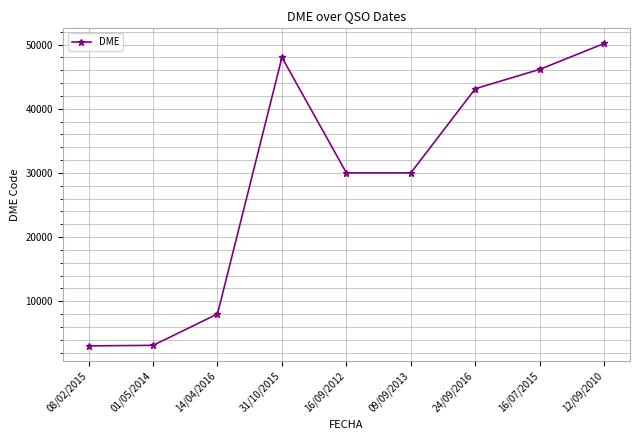

True or false: the data shows 3133 at 01/05/2014.

True